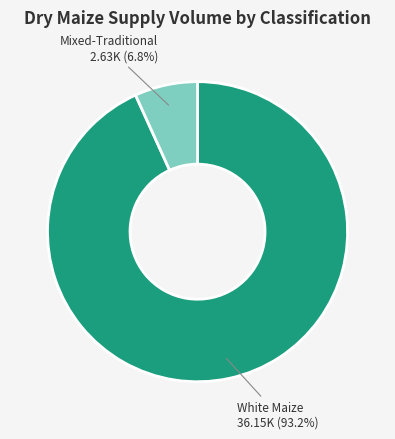

What is the largest slice in the pie chart?

White Maize